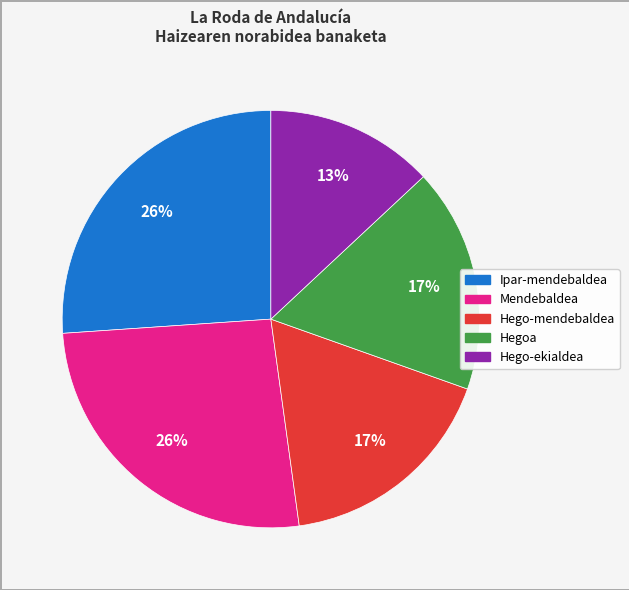

To the nearest percent, what is the difference between the largest and smallest slice percentages?

13%